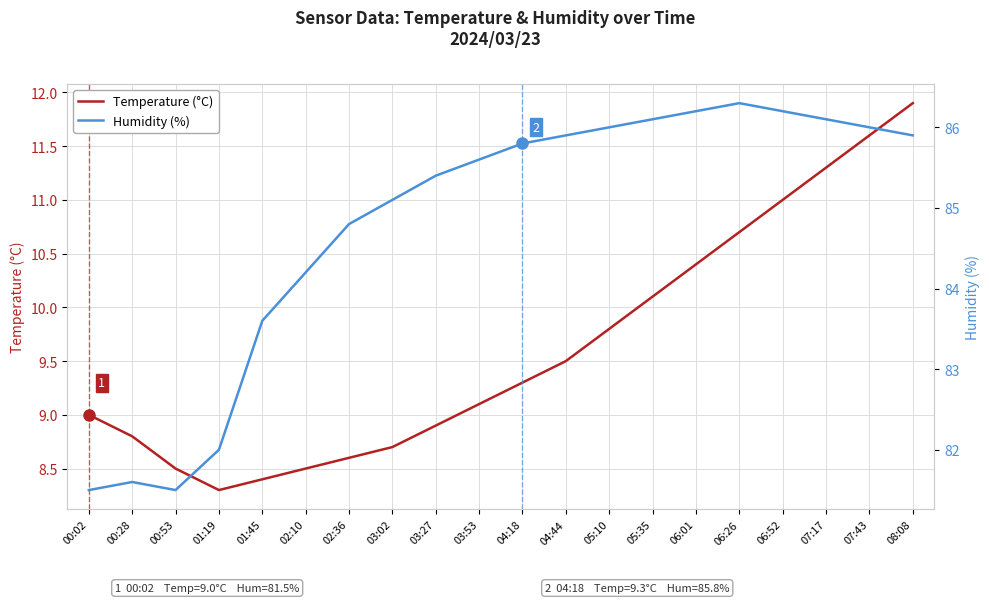

Which category has the lowest value in the Temperature (°C) series?

01:19